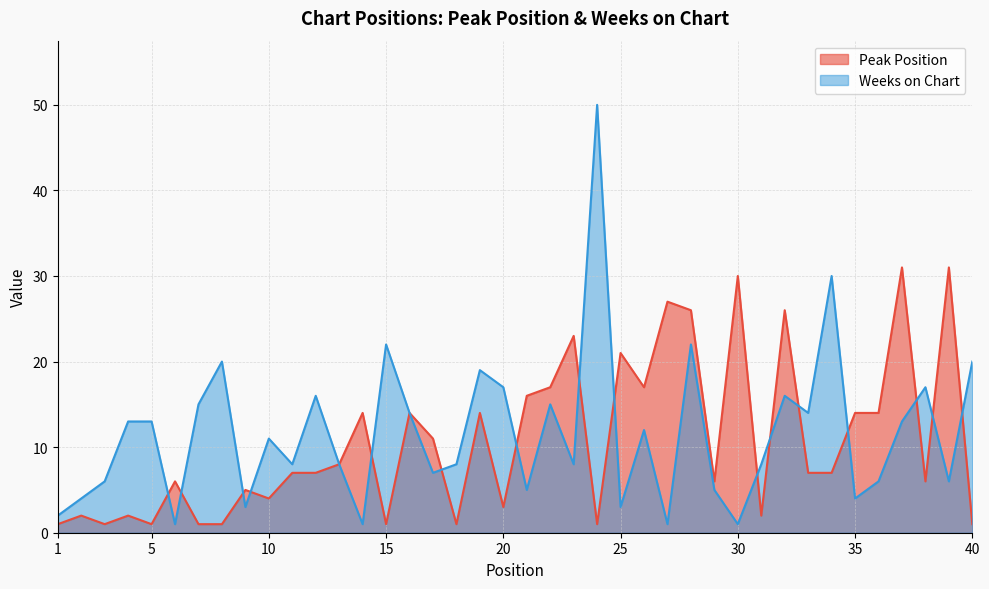

What is the difference between the second highest and second lowest values in the Weeks on Chart series?

29